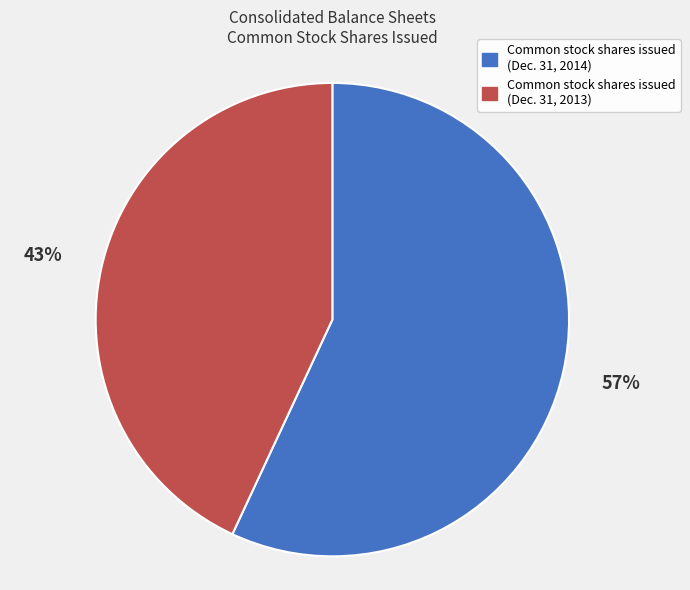

Which category accounts for the majority?

Common stock shares issued (Dec. 31, 2014)